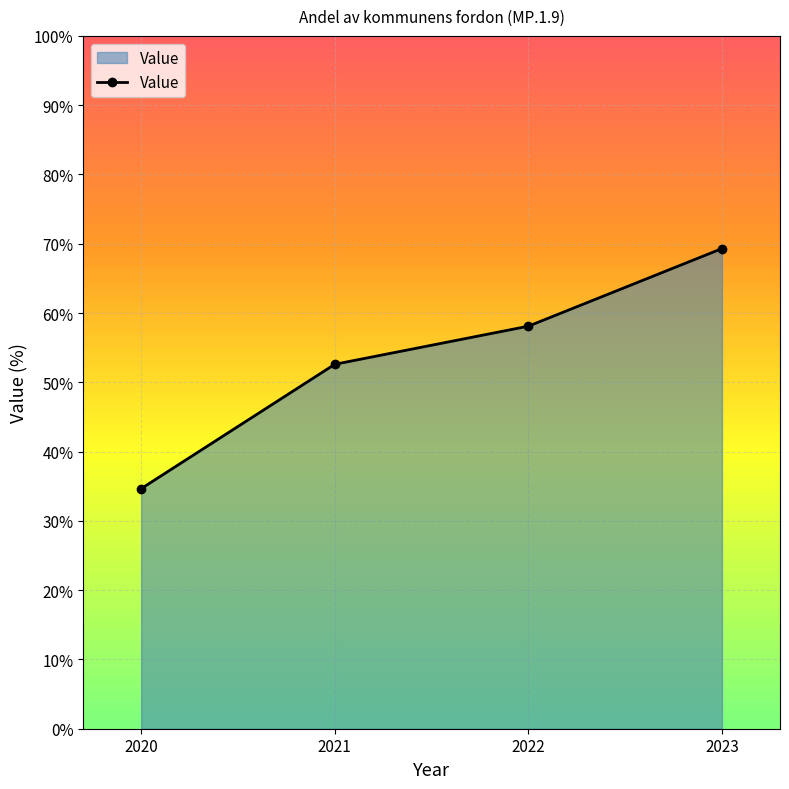

What is the greatest value displayed?

69.3